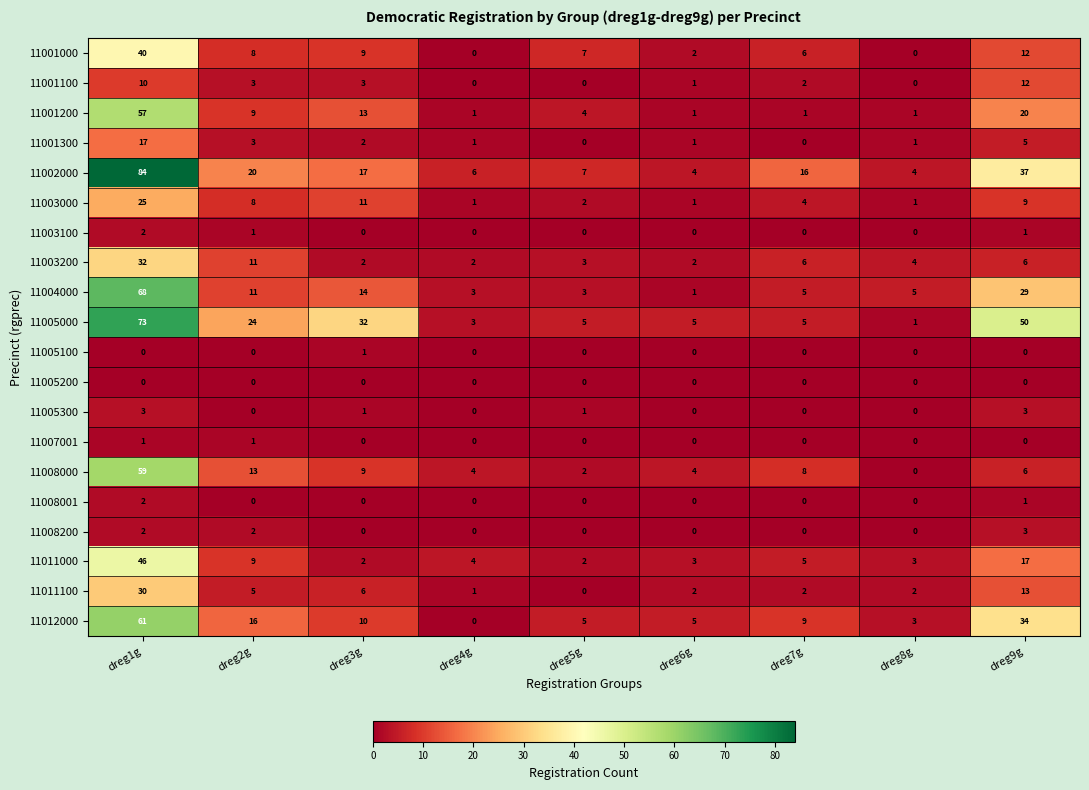

Is the value of 11005000 at dreg9g greater than the value of 11011000 at dreg1g?

Yes